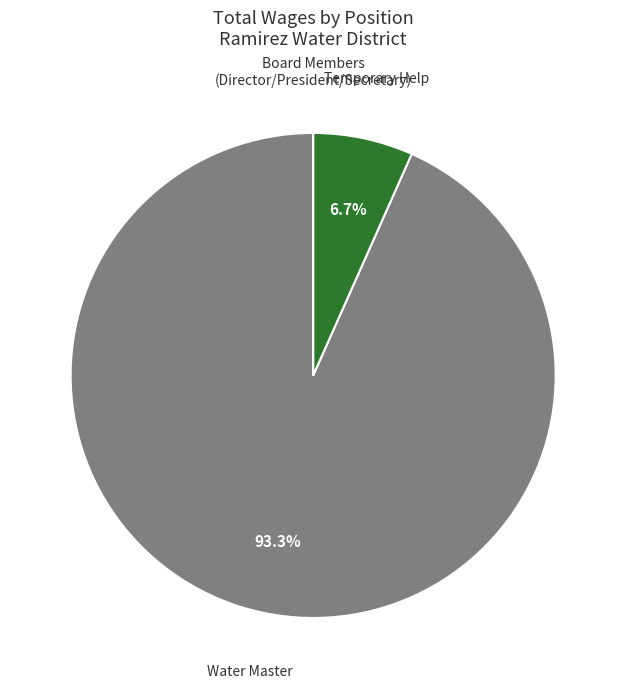

What is the largest slice in the pie chart?

Water Master